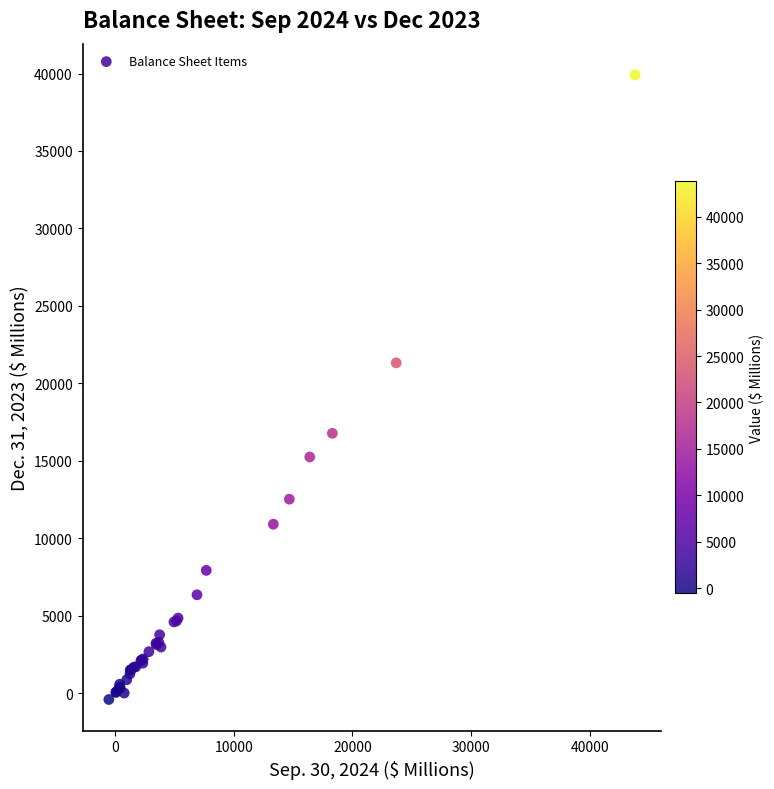

What Y value in the scatter plot is closest to 19748?

21319